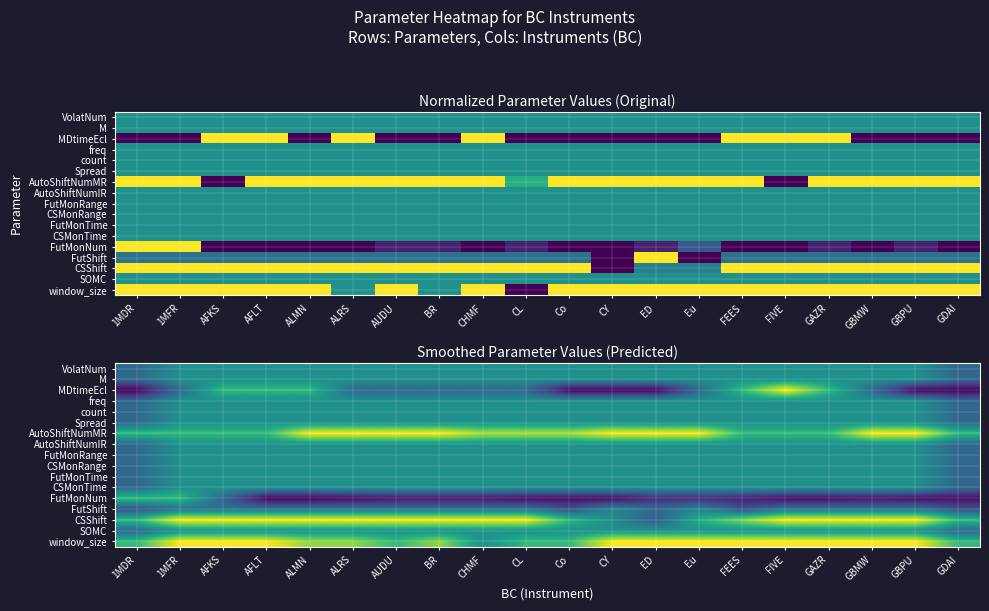

True or false: CSMonRange has a value of 0.5 at CHMF.

True